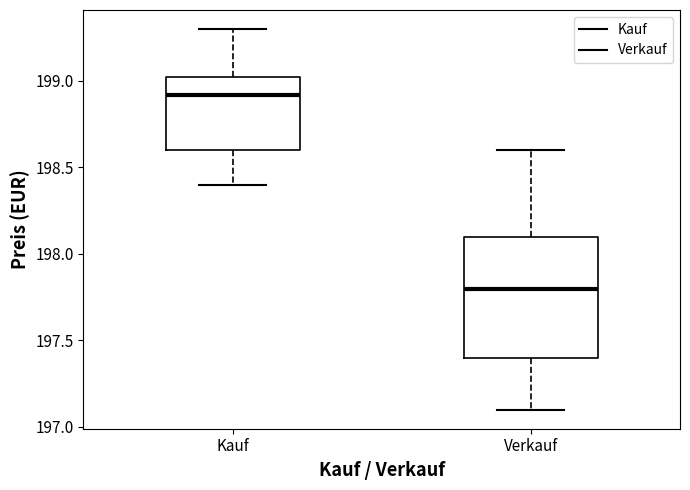

Which box is the tallest, from its lower edge to its upper edge?

Verkauf